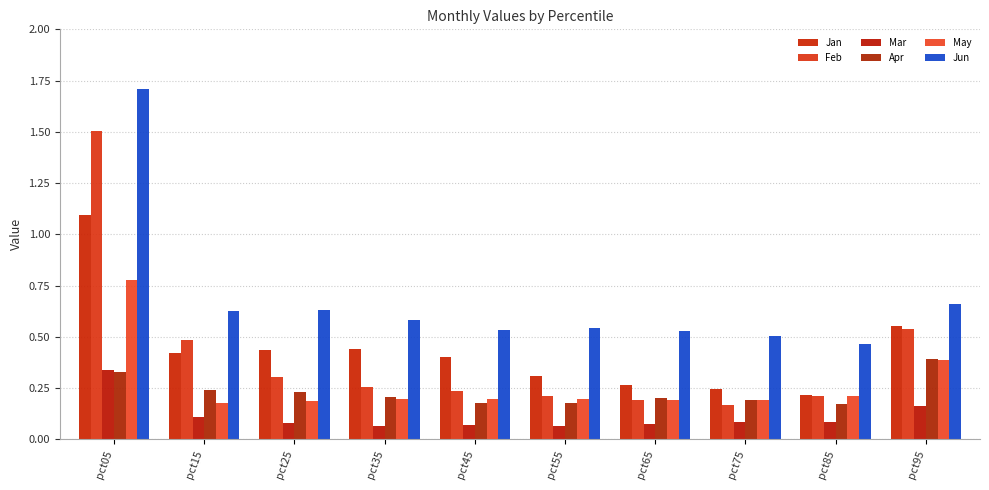

What is the difference between the maximum and minimum values in the Apr series?

0.2